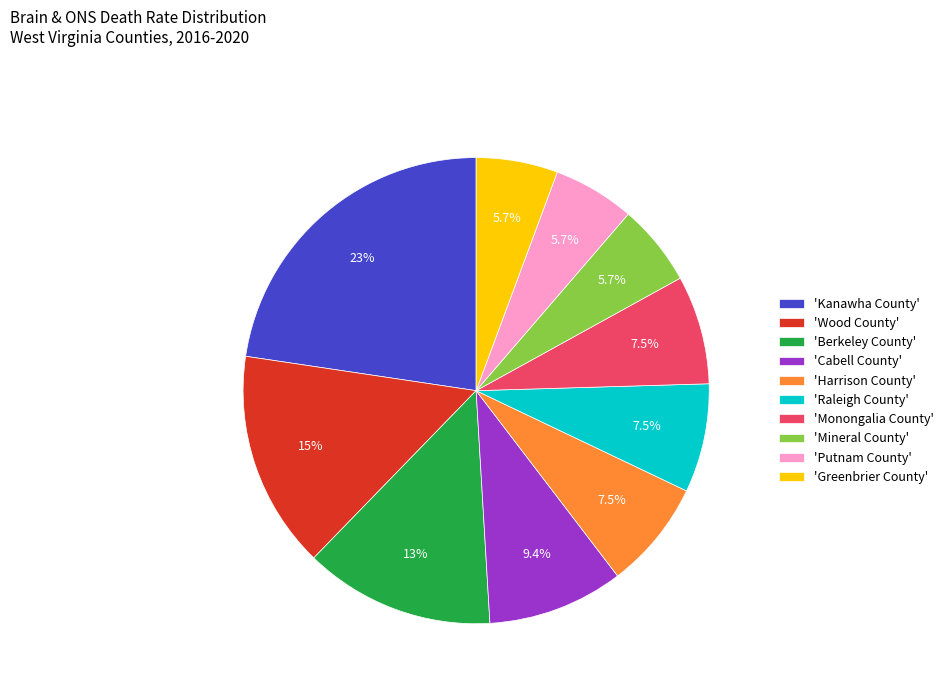

To the nearest percent, what is the difference between the largest and smallest slice percentages?

17%